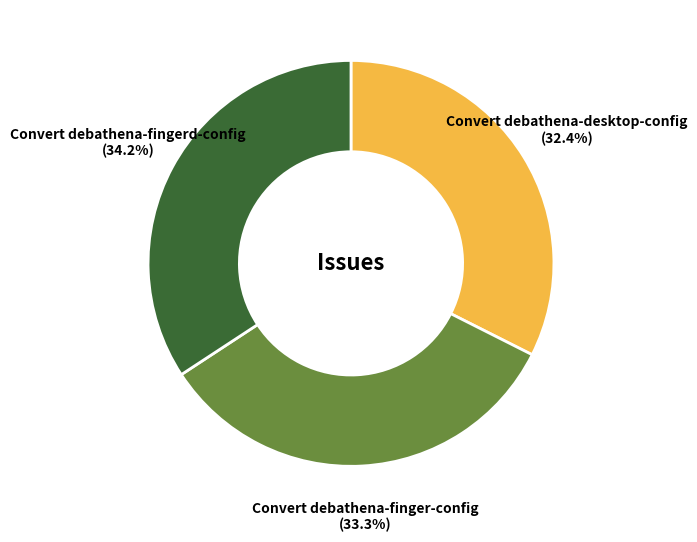

Is it true that Convert debathena-finger-config is 33% of the pie?

True